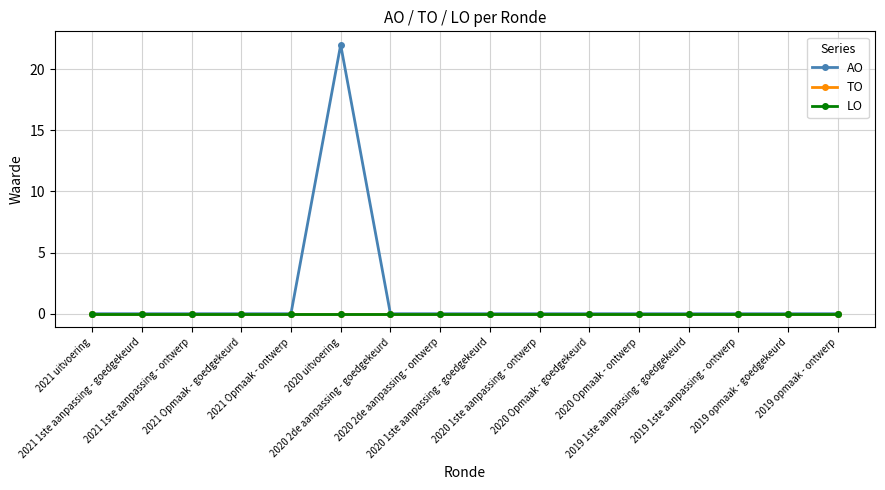

Which series has the widest spread of values?

AO